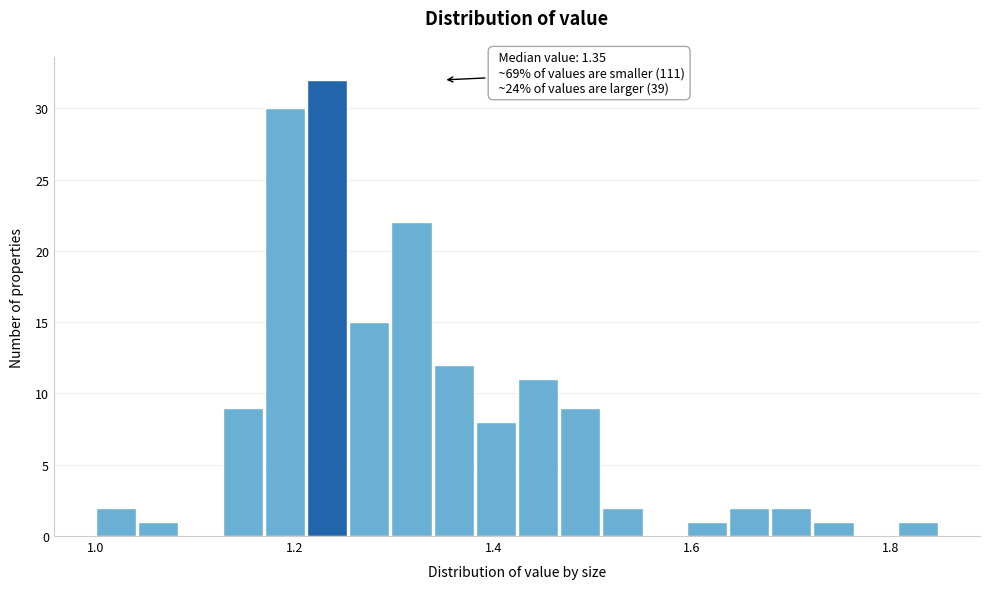

Around what value on the x-axis is the tallest bar? Give the approximate position of its centre, as read against the axis.

1.24